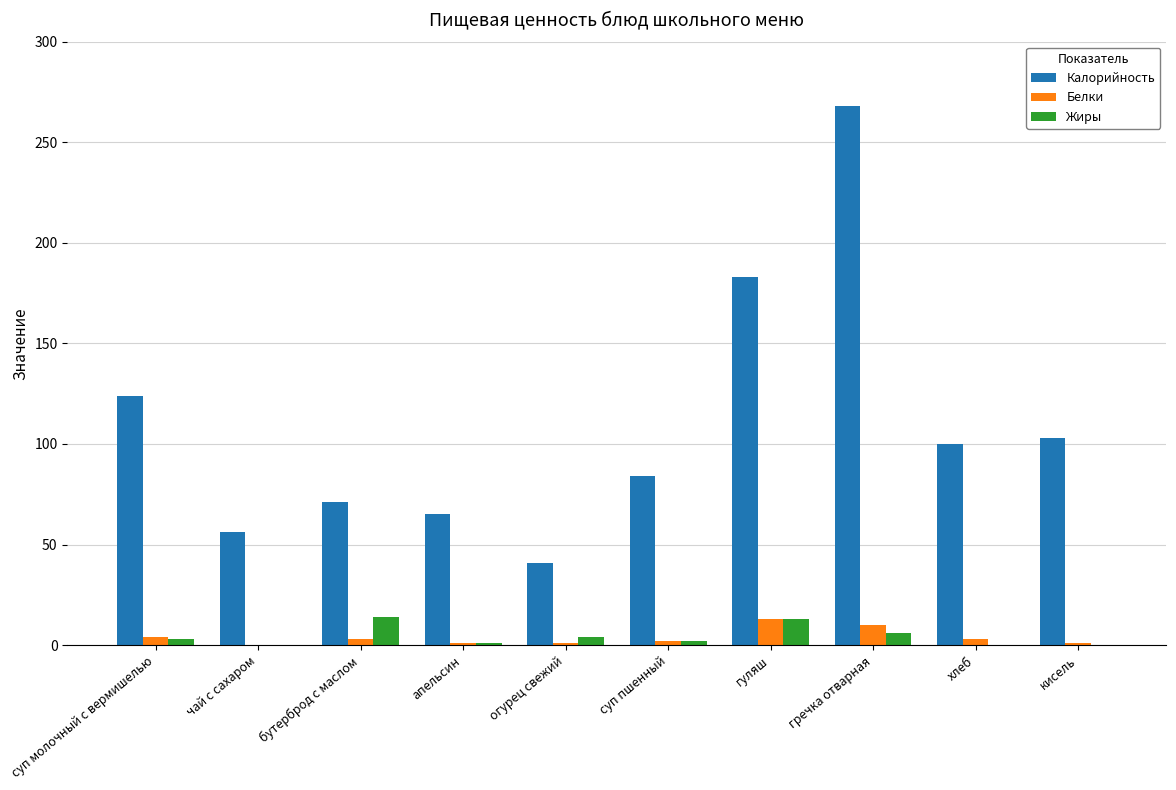

Which series changed the most between гуляш and хлеб?

Калорийность